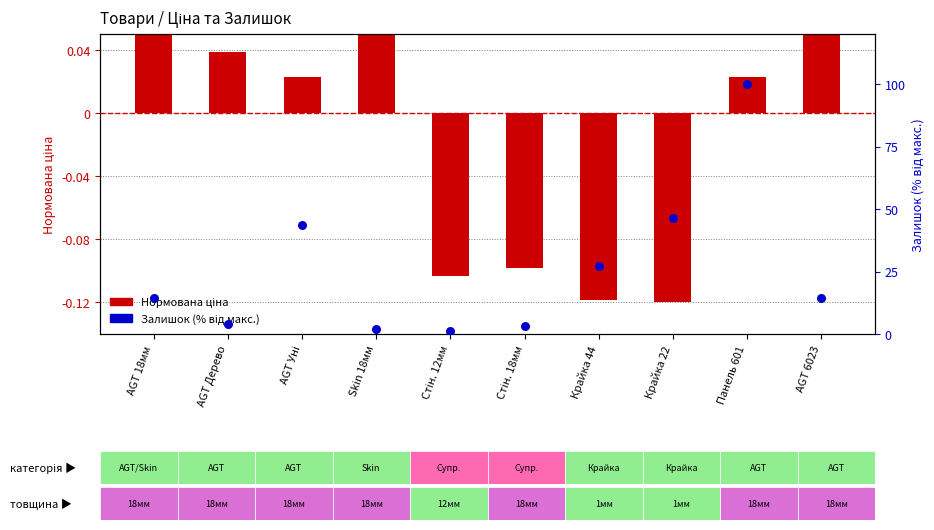

Which series has the largest total across all categories?

Залишок %